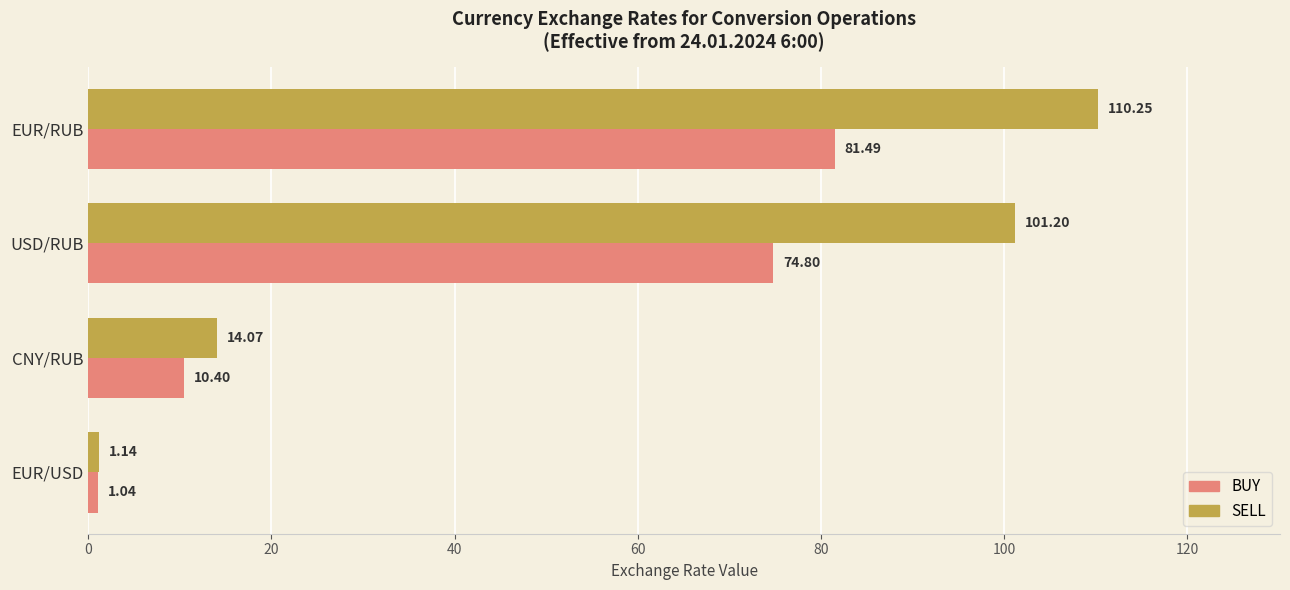

What is the sum of all BUY values?

167.7